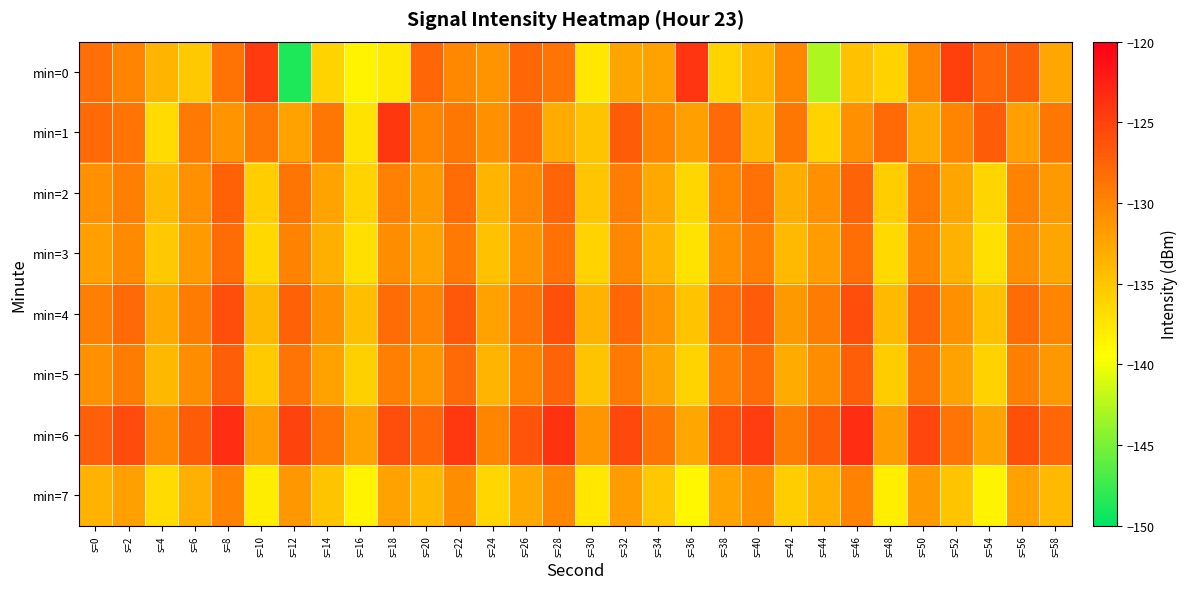

Reading right to left, what are all the values shown in this chart?

min=0: s=58=-132.6	s=56=-127.1	s=54=-127.8	s=52=-124.9	s=50=-130.0	s=48=-135.9	s=46=-134.7	s=44=-142.8	s=42=-130.2	s=40=-133.6	s=38=-136.1	s=36=-124.1	s=34=-132.3	s=32=-132.5	s=30=-137.6	s=28=-128.7	s=26=-127.7	s=24=-131.0	s=22=-130.3	s=20=-127.8	s=18=-137.8	s=16=-138.6	s=14=-136.1	s=12=-148.8	s=10=-124.4	s=8=-128.6	s=6=-135.3	s=4=-133.7	s=2=-129.9	s=0=-128.4
min=1: s=58=-129.0	s=56=-132.0	s=54=-127.0	s=52=-130.0	s=50=-133.0	s=48=-128.0	s=46=-131.0	s=44=-136.0	s=42=-129.0	s=40=-134.0	s=38=-128.0	s=36=-132.0	s=34=-130.0	s=32=-127.0	s=30=-135.0	s=28=-133.0	s=26=-128.0	s=24=-131.0	s=22=-129.0	s=20=-130.0	s=18=-124.1	s=16=-137.3	s=14=-129.0	s=12=-132.3	s=10=-129.0	s=8=-131.2	s=6=-129.2	s=4=-136.7	s=2=-128.8	s=0=-128.1
min=2: s=58=-131.6	s=56=-129.8	s=54=-136.2	s=52=-132.5	s=50=-129.2	s=48=-135.7	s=46=-127.4	s=44=-130.9	s=42=-133.2	s=40=-128.5	s=38=-130.0	s=36=-136.4	s=34=-132.7	s=32=-129.4	s=30=-135.1	s=28=-127.6	s=26=-130.3	s=24=-133.8	s=22=-128.2	s=20=-131.5	s=18=-129.7	s=16=-136.1	s=14=-132.4	s=12=-128.9	s=10=-135.6	s=8=-127.3	s=6=-130.8	s=4=-134.2	s=2=-129.5	s=0=-131.0
min=3: s=58=-132.5	s=56=-130.7	s=54=-137.1	s=52=-133.4	s=50=-130.1	s=48=-136.6	s=46=-128.3	s=44=-131.8	s=42=-134.1	s=40=-129.4	s=38=-130.9	s=36=-137.3	s=34=-133.6	s=32=-130.3	s=30=-136.0	s=28=-128.5	s=26=-131.2	s=24=-134.7	s=22=-129.1	s=20=-132.4	s=18=-130.6	s=16=-137.0	s=14=-133.3	s=12=-129.8	s=10=-136.5	s=8=-128.2	s=6=-131.7	s=4=-135.3	s=2=-130.4	s=0=-132.1
min=4: s=58=-130.0	s=56=-128.2	s=54=-134.6	s=52=-130.9	s=50=-127.6	s=48=-134.1	s=46=-125.8	s=44=-129.3	s=42=-131.6	s=40=-126.9	s=38=-128.4	s=36=-134.8	s=34=-131.1	s=32=-127.8	s=30=-133.5	s=28=-126.0	s=26=-128.7	s=24=-132.2	s=22=-126.6	s=20=-129.9	s=18=-128.1	s=16=-134.5	s=14=-130.8	s=12=-127.3	s=10=-134.0	s=8=-125.8	s=6=-129.3	s=4=-132.7	s=2=-128.0	s=0=-129.5
min=5: s=58=-131.4	s=56=-129.6	s=54=-136.0	s=52=-132.3	s=50=-128.9	s=48=-135.5	s=46=-127.1	s=44=-130.6	s=42=-132.9	s=40=-128.2	s=38=-129.7	s=36=-136.1	s=34=-132.5	s=32=-129.1	s=30=-134.9	s=28=-127.4	s=26=-130.0	s=24=-133.6	s=22=-127.9	s=20=-131.3	s=18=-129.5	s=16=-135.9	s=14=-132.2	s=12=-128.7	s=10=-135.4	s=8=-127.1	s=6=-130.6	s=4=-134.0	s=2=-129.3	s=0=-130.8
min=6: s=58=-127.8	s=56=-126.0	s=54=-132.4	s=52=-128.7	s=50=-125.3	s=48=-131.9	s=46=-123.5	s=44=-127.0	s=42=-129.3	s=40=-124.6	s=38=-126.1	s=36=-132.6	s=34=-128.9	s=32=-125.5	s=30=-131.3	s=28=-123.8	s=26=-126.4	s=24=-130.0	s=22=-124.3	s=20=-127.7	s=18=-125.9	s=16=-132.3	s=14=-128.6	s=12=-125.1	s=10=-131.8	s=8=-123.5	s=6=-127.0	s=4=-130.4	s=2=-125.7	s=0=-127.2
min=7: s=58=-134.1	s=56=-132.3	s=54=-138.7	s=52=-135.0	s=50=-131.6	s=48=-138.2	s=46=-129.8	s=44=-133.3	s=42=-135.6	s=40=-130.9	s=38=-132.4	s=36=-138.9	s=34=-135.2	s=32=-131.8	s=30=-137.6	s=28=-130.1	s=26=-132.7	s=24=-136.3	s=22=-130.6	s=20=-134.0	s=18=-132.2	s=16=-138.6	s=14=-134.9	s=12=-131.4	s=10=-138.1	s=8=-129.8	s=6=-133.3	s=4=-136.7	s=2=-132.0	s=0=-133.5